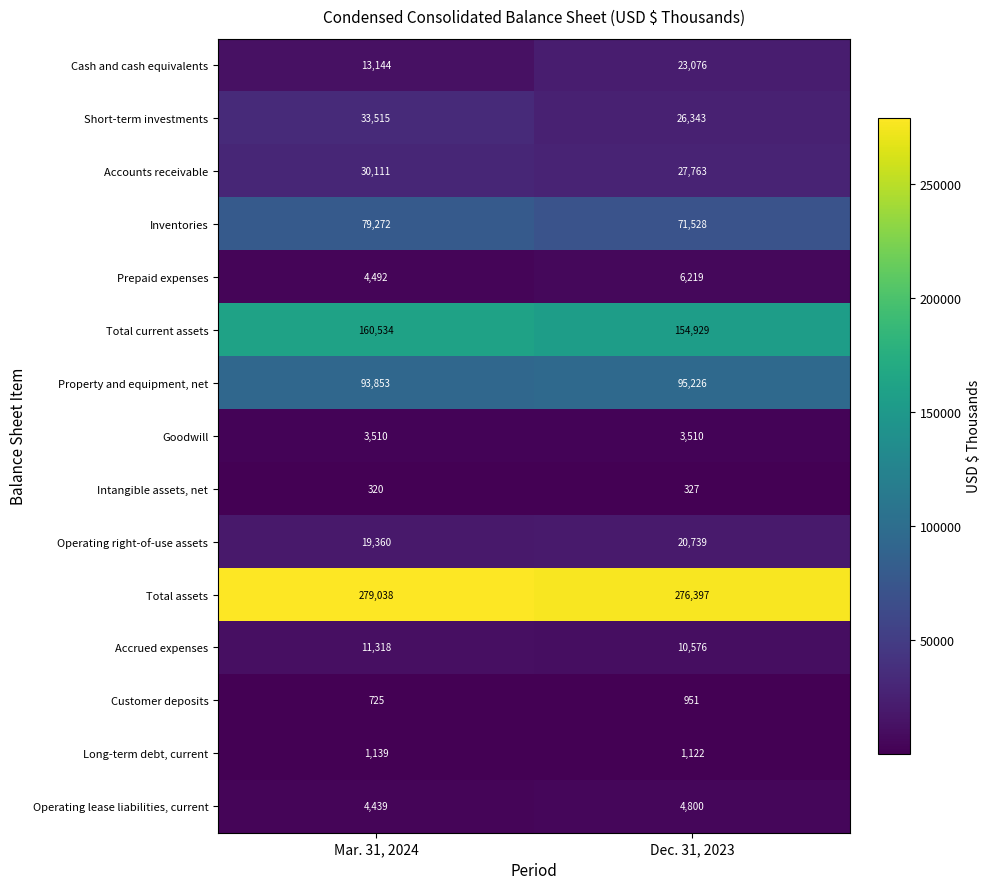

At which category does the chart reach its peak across all series?

Mar. 31, 2024